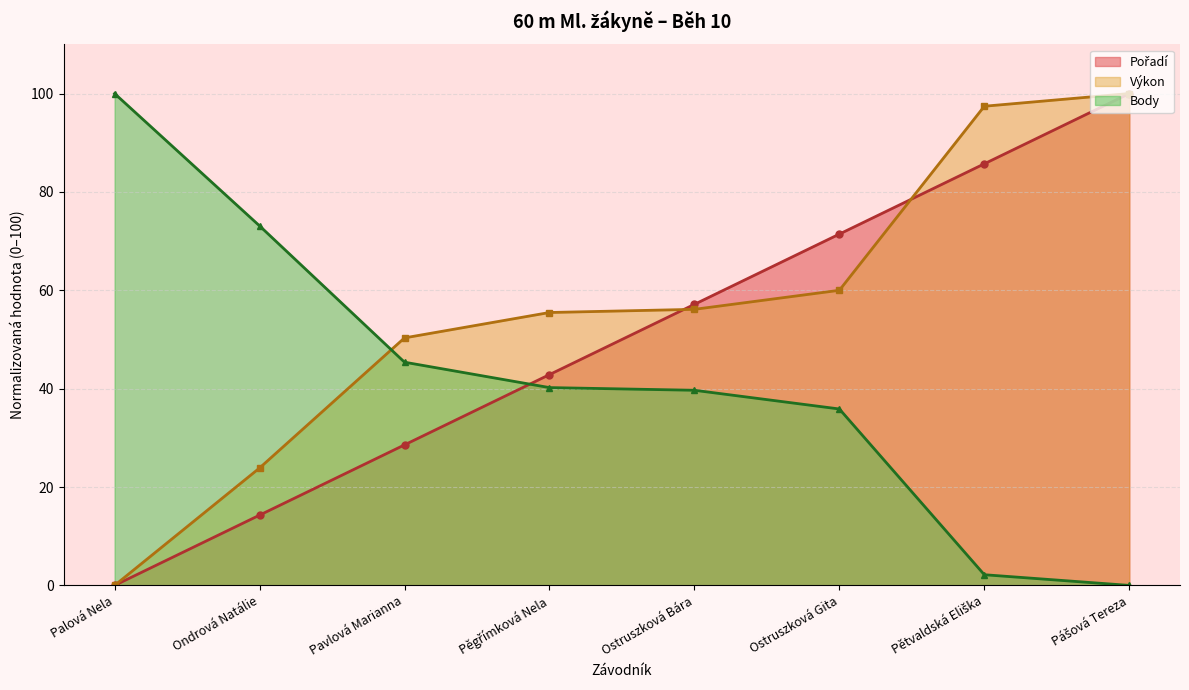

What is the difference between the second highest and minimum values in the Body series?

73.1